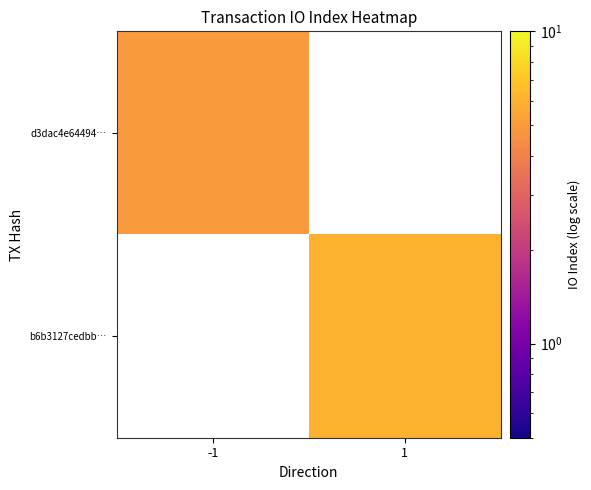

The value of b6b3127cedbb… at 1 is 6.0. True or false?

True